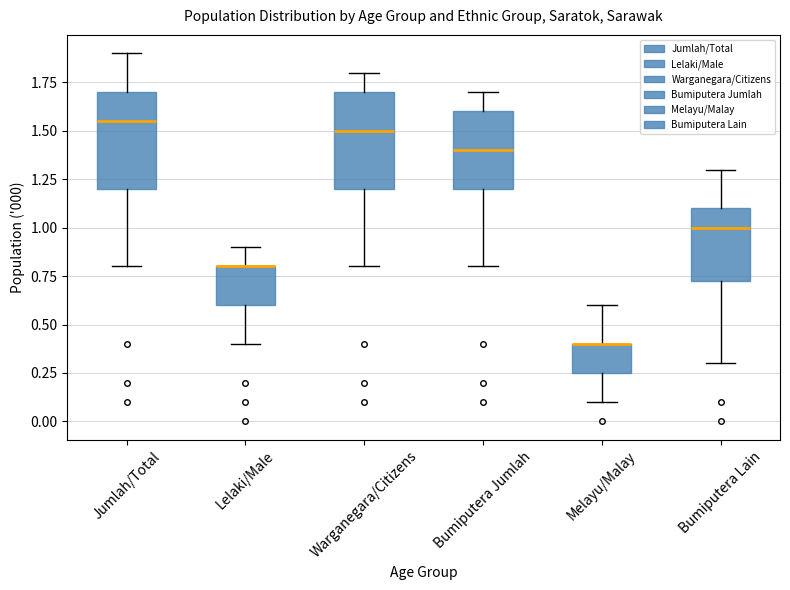

Where does the median line of the box for Jumlah/Total sit on the y-axis? The values are not printed on the chart, so give them approximately, as read against the axis.

1.55